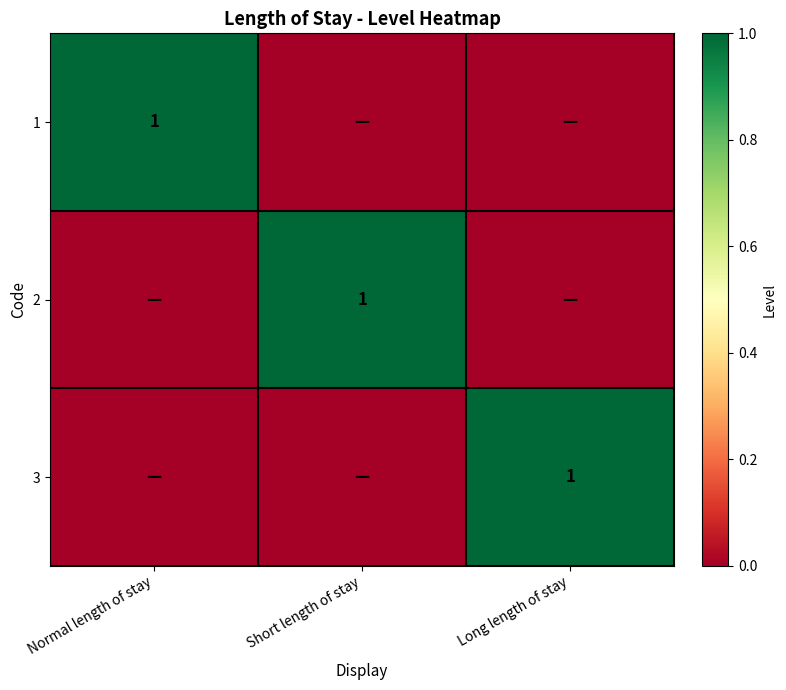

True or false: 1 has a value of 1 at Normal length of stay.

True